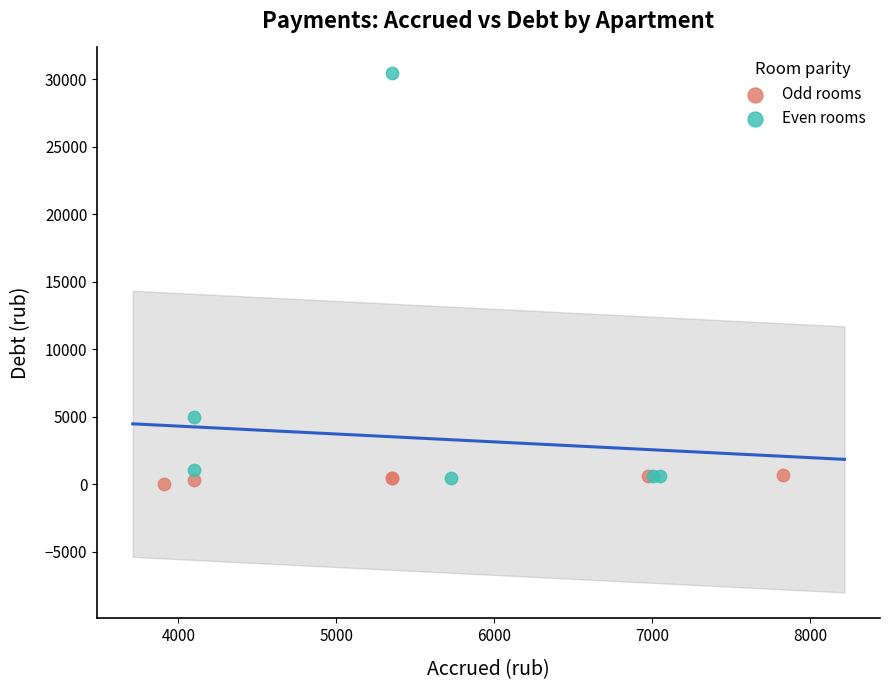

Which series has the widest spread of Y values?

Even rooms